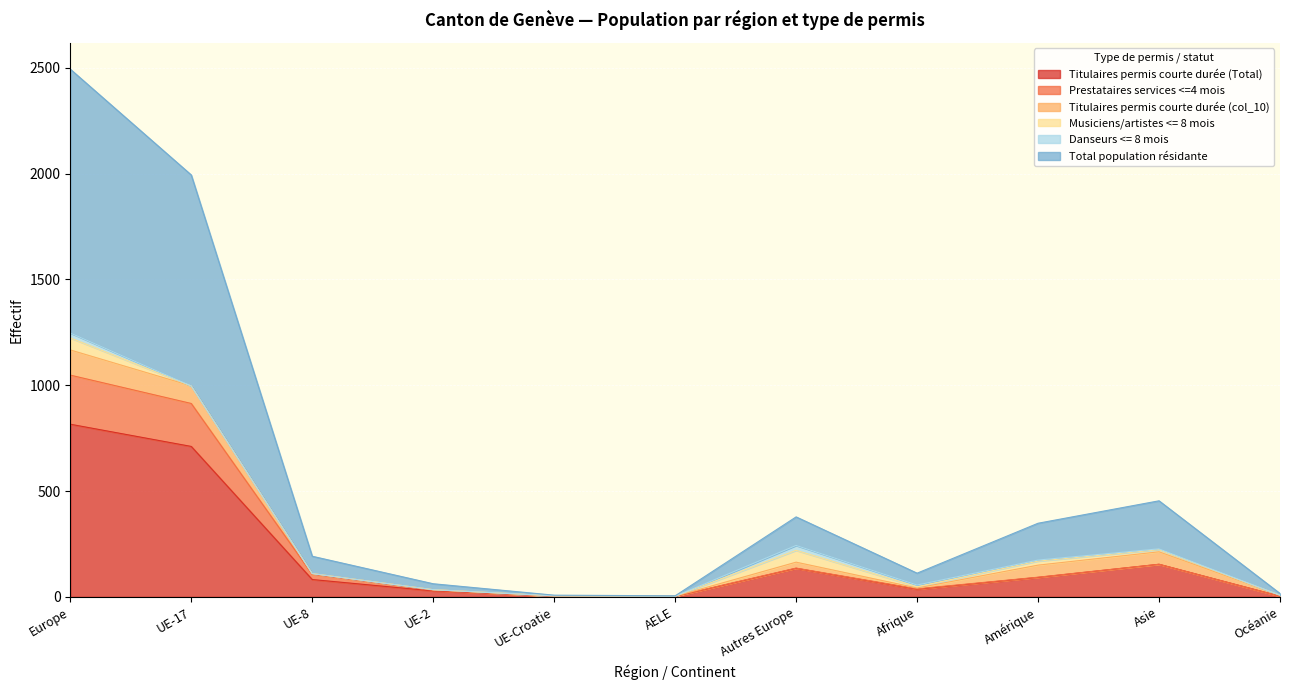

Which series has the largest total across all categories?

Total population résidante